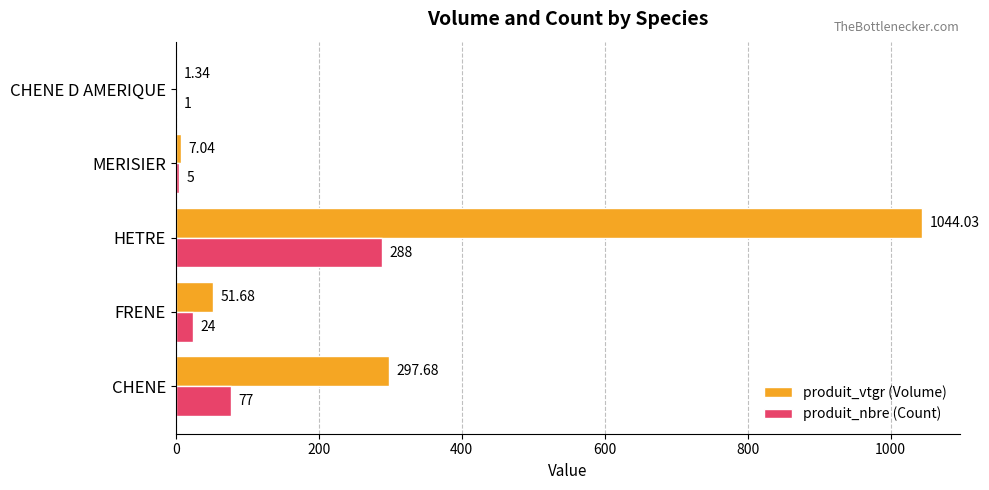

At which category is the sum across all series the highest?

HETRE